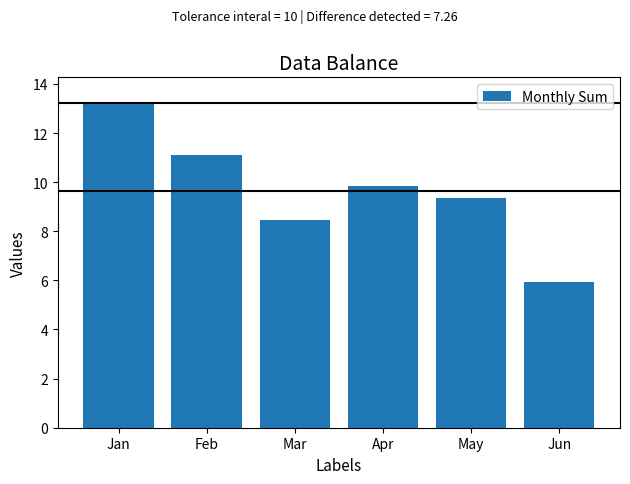

Rank the categories by value from highest to lowest.

Jan, Feb, Apr, May, Mar, Jun